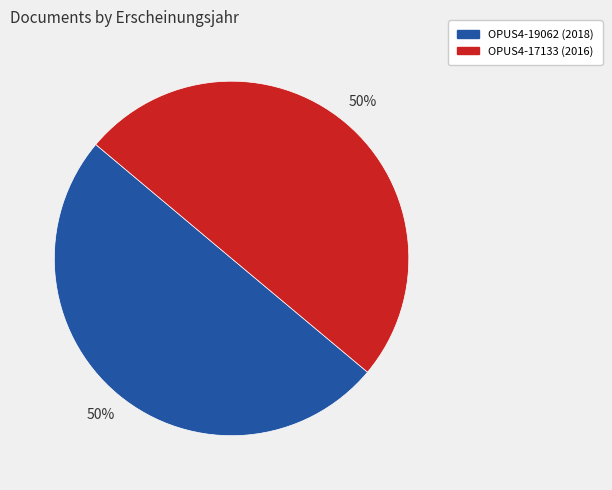

How many segments does this pie chart have?

2